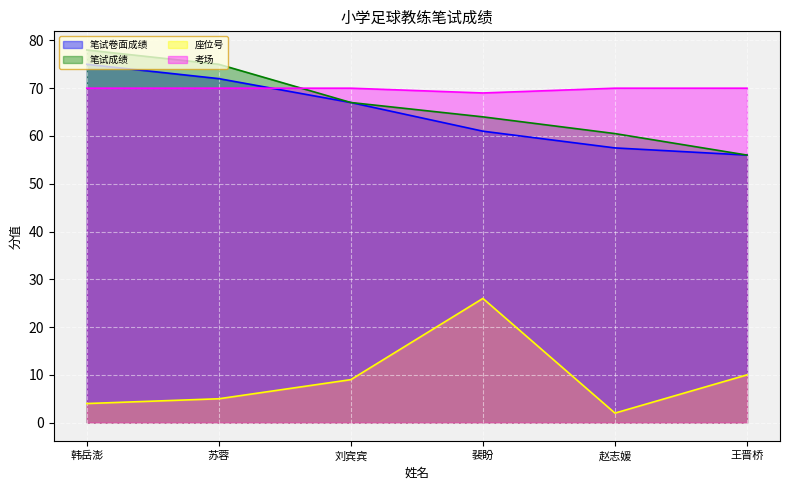

The value of 座位号 at 刘宾宾 is 9.0. True or false?

True